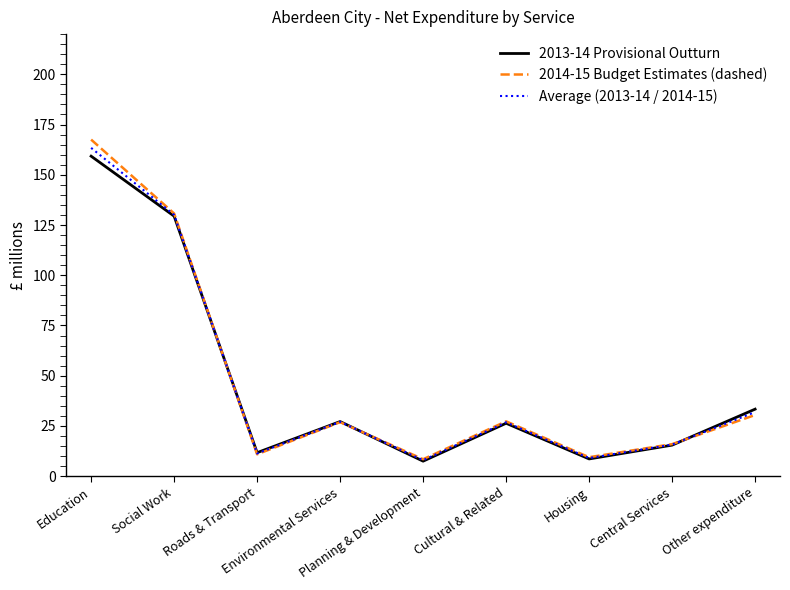

Which series has the largest range (max minus min)?

2014-15 Budget Estimates (dashed)